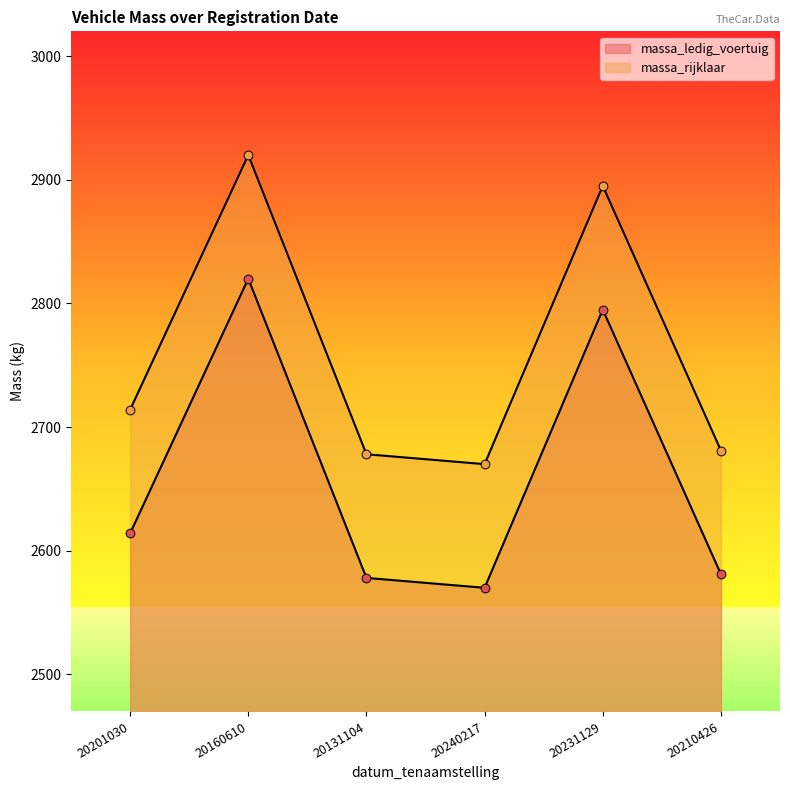

Which series has the widest spread of Y values?

massa_ledig_voertuig